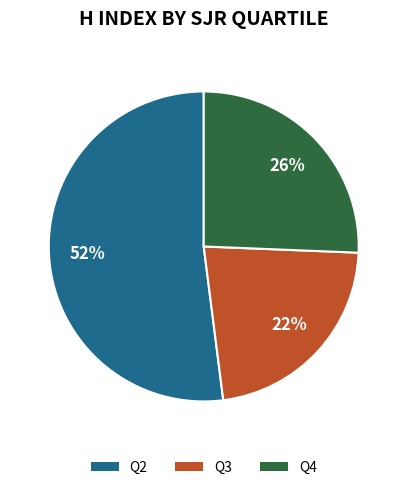

Which slice is the largest?

Q2